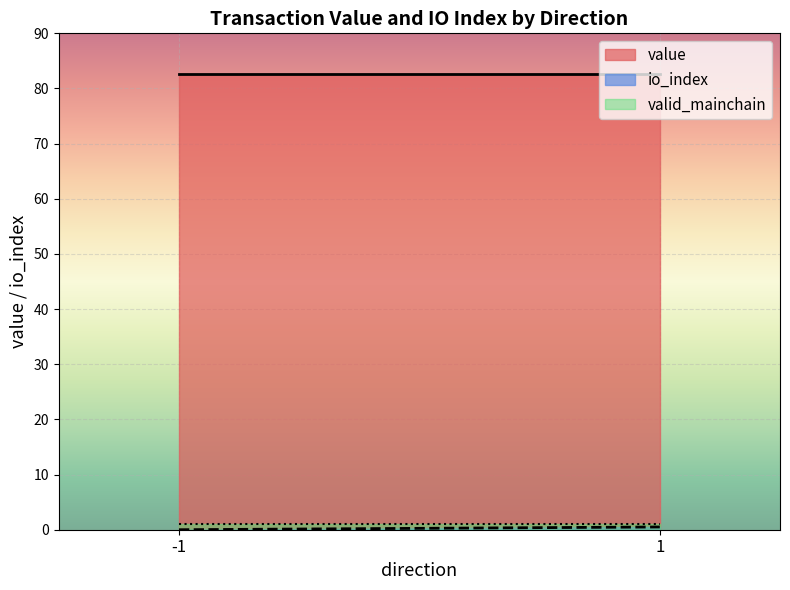

True or false: io_index and value cross at least once.

False